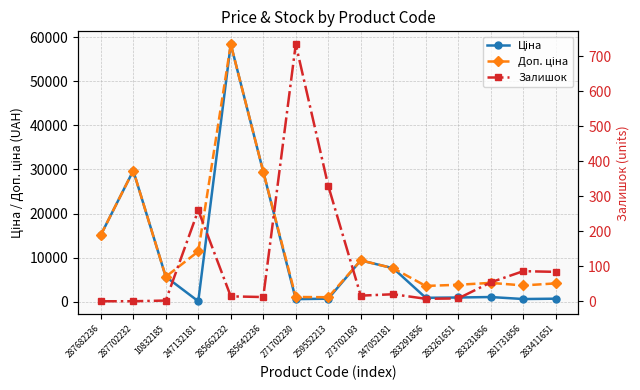

What is the label of the 9th point from the right?

271702230